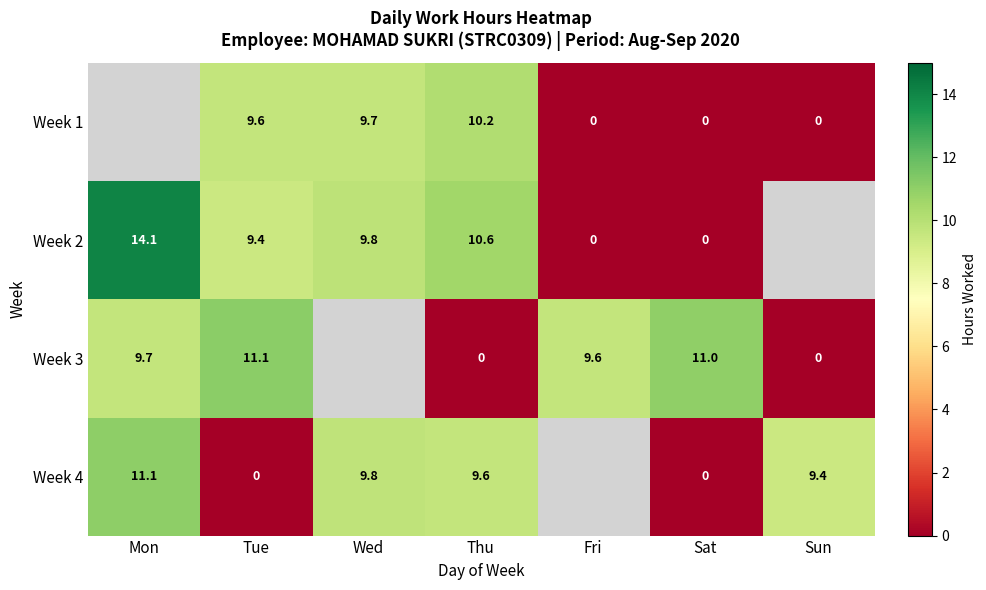

Is the value of Week 3 at Sun greater than the value of Week 1 at Tue?

No